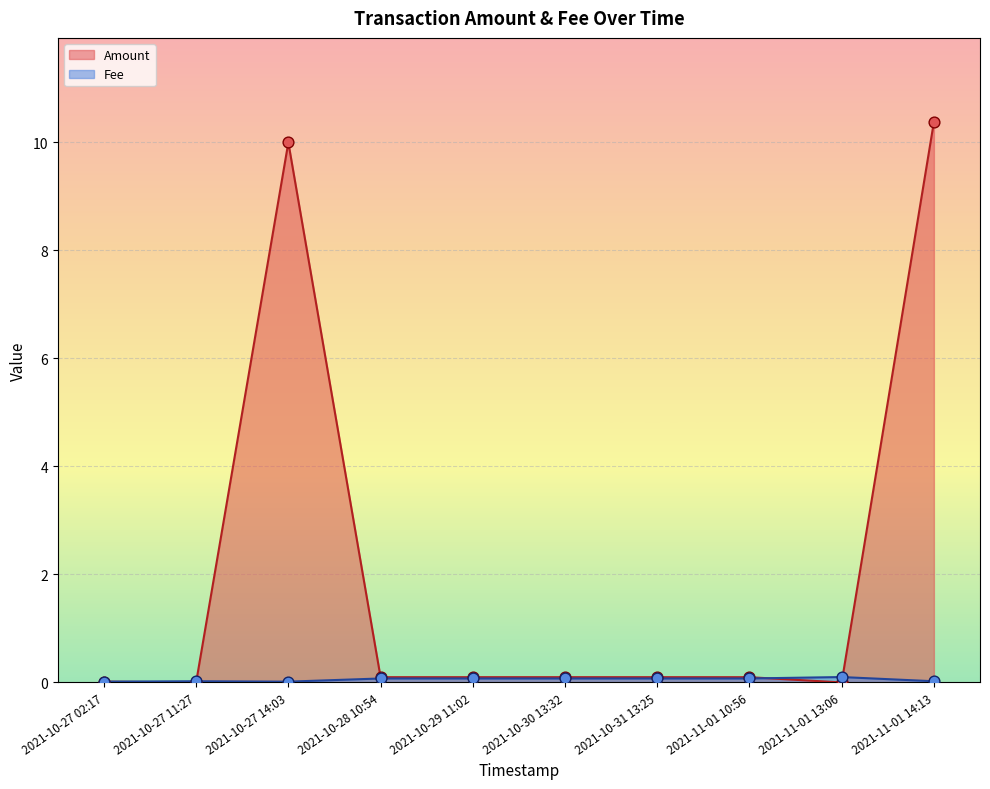

Which series has the widest spread of Y values?

Amount